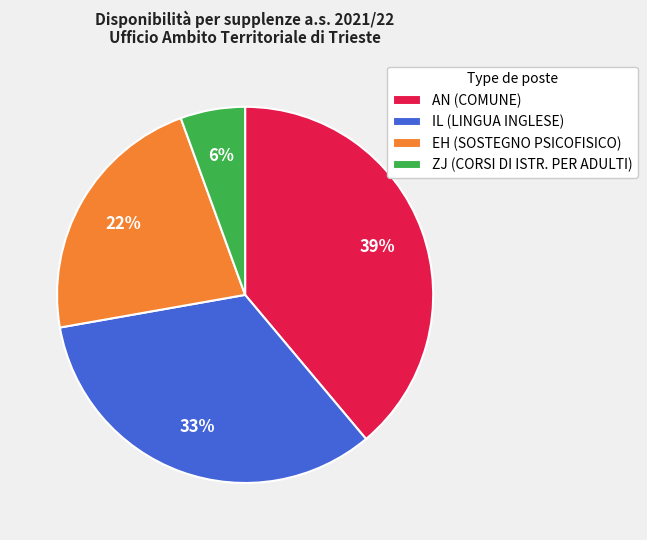

Which slice is the smallest?

ZJ (CORSI DI ISTR. PER ADULTI)